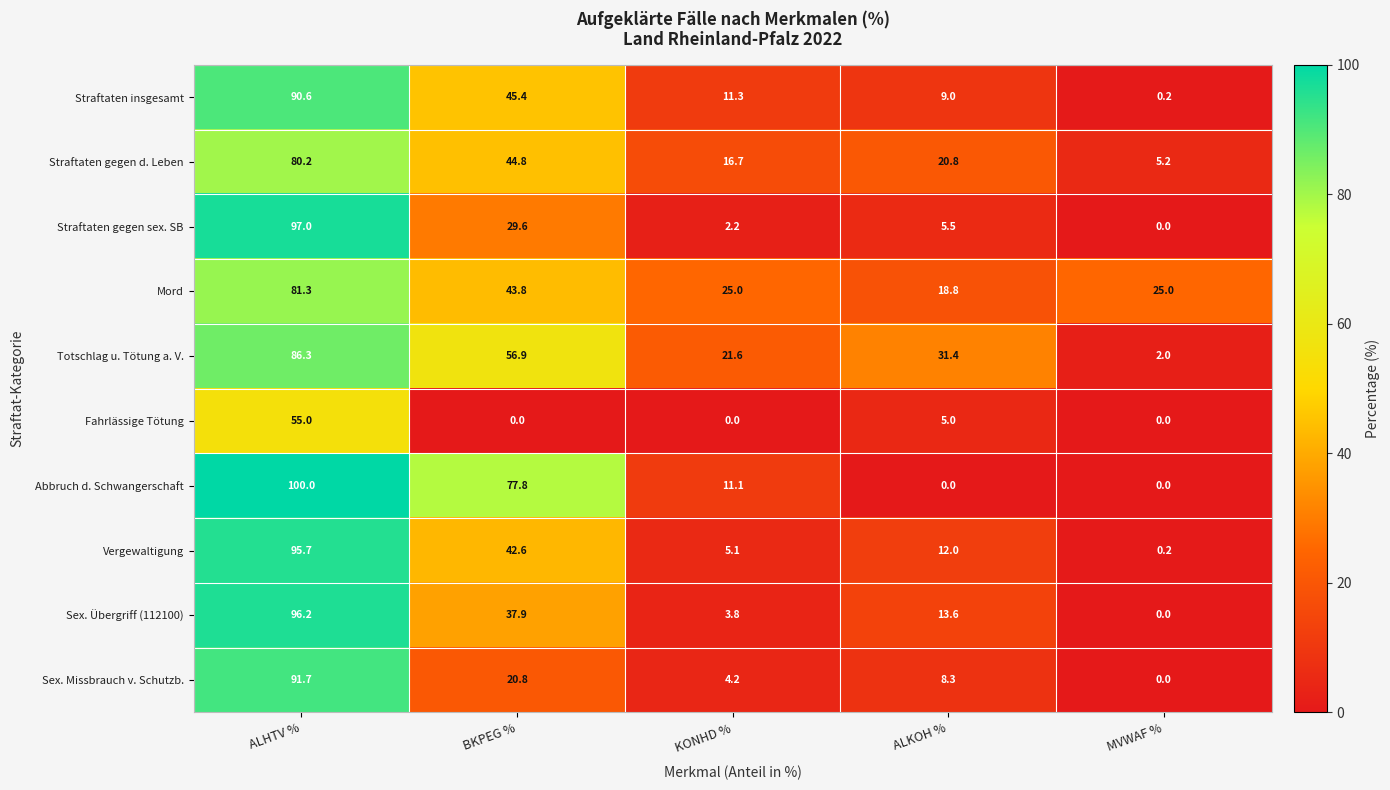

How many categories are shown in the chart?

5